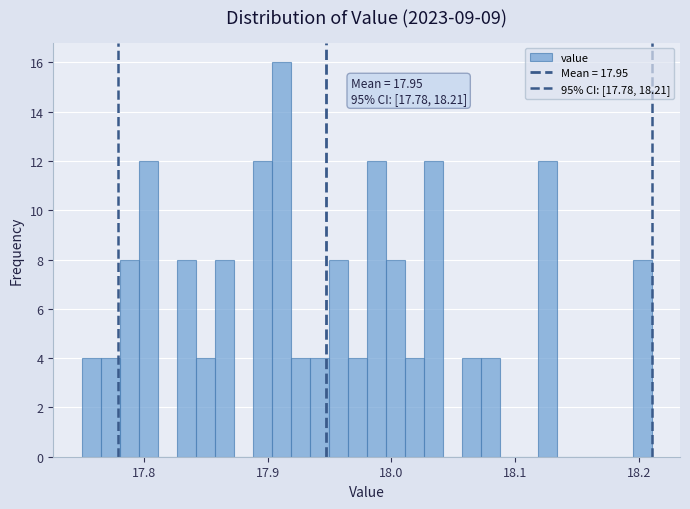

Around what value on the x-axis is the tallest bar? Give the approximate position of its centre, as read against the axis.

17.91